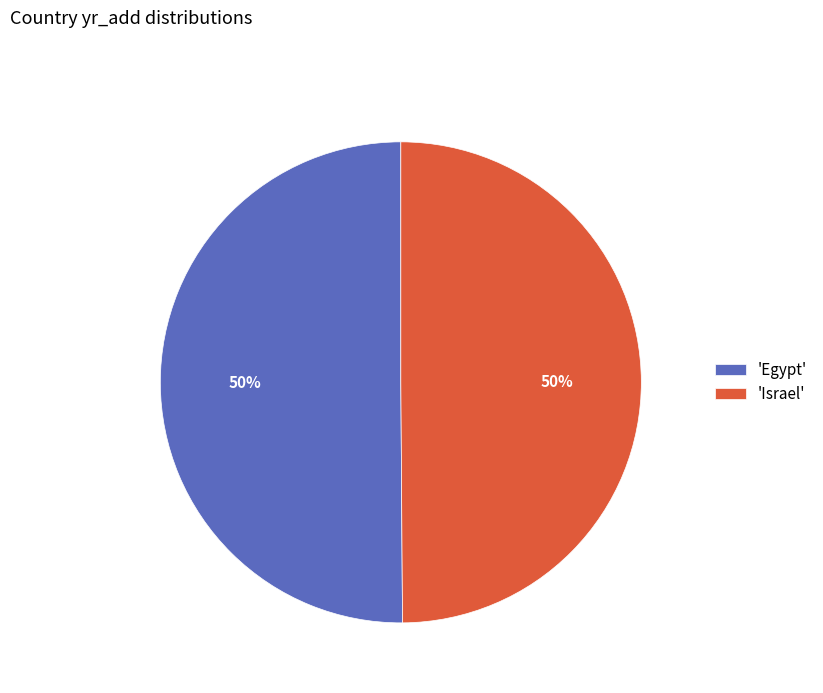

What is the ratio of the value at 'Egypt' to the value at 'Israel'?

1.0